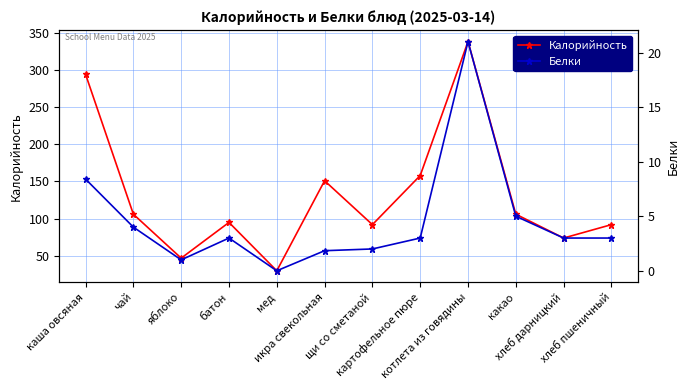

Rank the categories by Калорийность value from lowest to highest.

мед, яблоко, хлеб дарницкий, щи со сметаной, хлеб пшеничный, батон, чай, какао, икра свекольная, картофельное пюре, каша овсяная, котлета из говядины